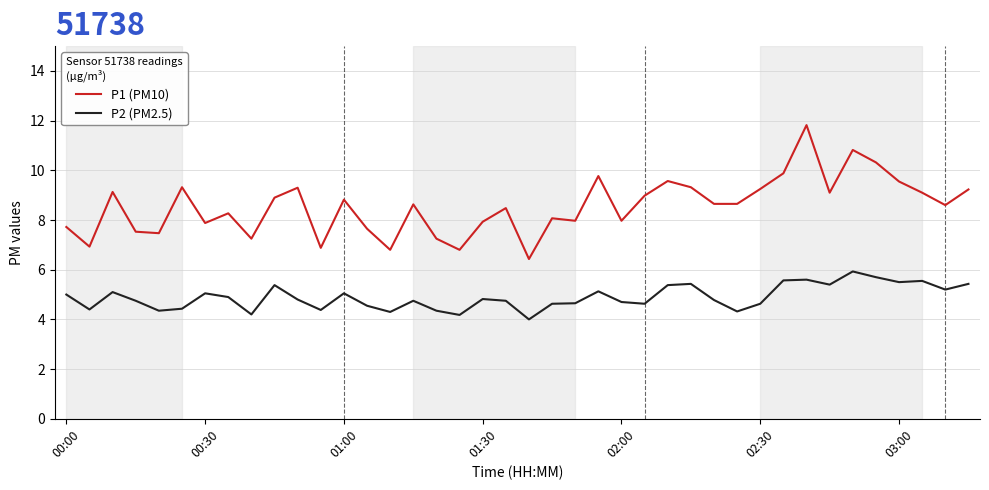

What is the minimum value shown in the chart?

4.0